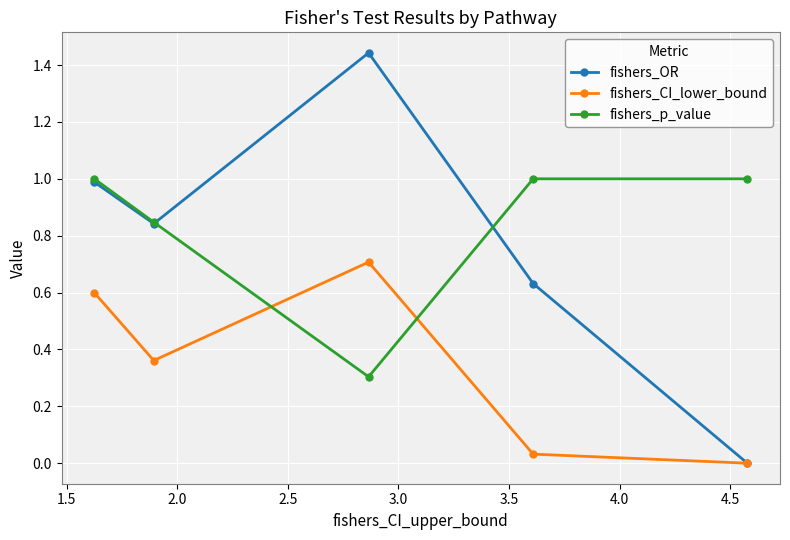

Rank the series by their maximum value, from lowest to highest.

fishers_CI_lower_bound, fishers_p_value, fishers_OR